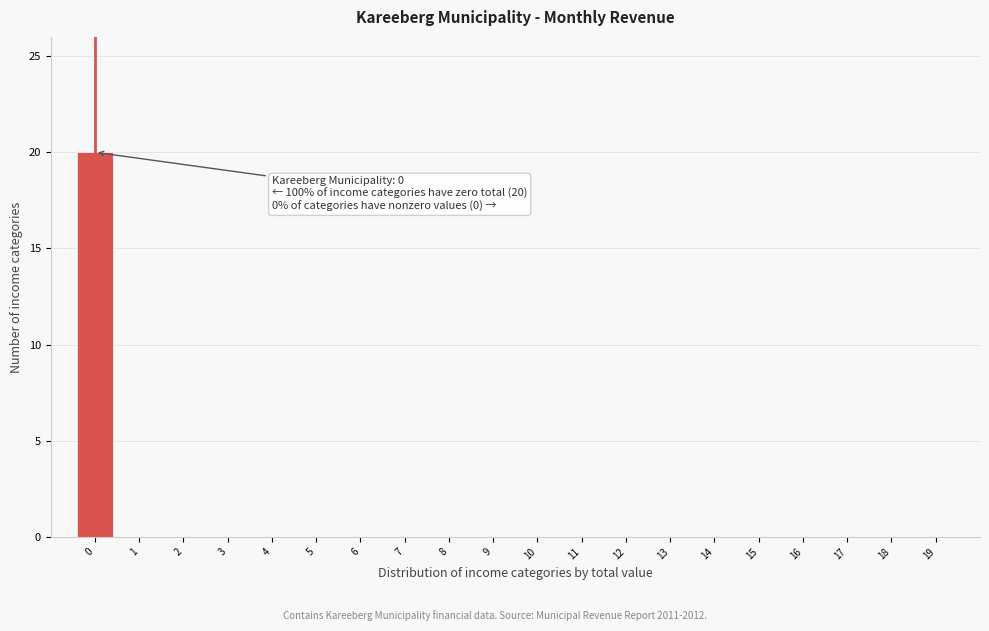

Reading left to right, extract all data points from this chart.

0=20	1=0	2=0	3=0	4=0	5=0	6=0	7=0	8=0	9=0	10=0	11=0	12=0	13=0	14=0	15=0	16=0	17=0	18=0	19=0